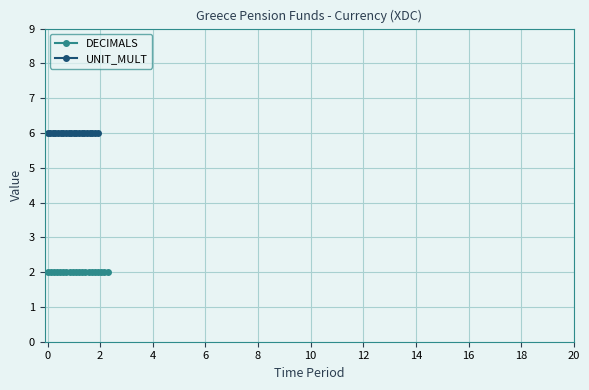

True or false: UNIT_MULT has more than 2 interior local peaks.

False